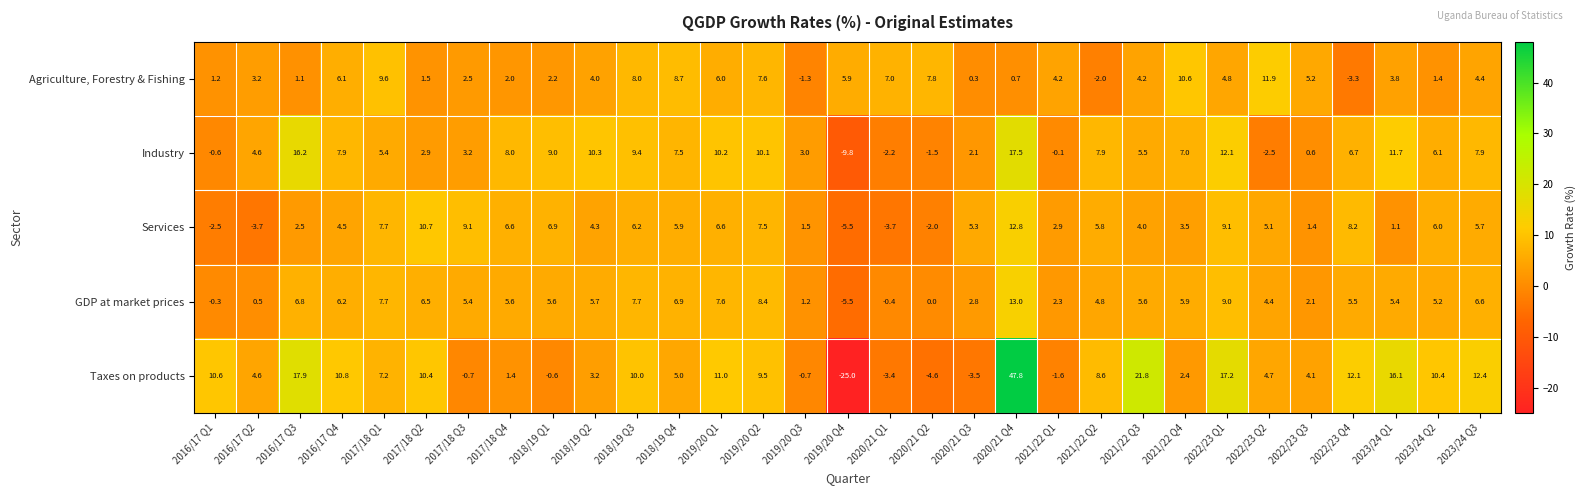

What is the greatest value displayed?

47.8